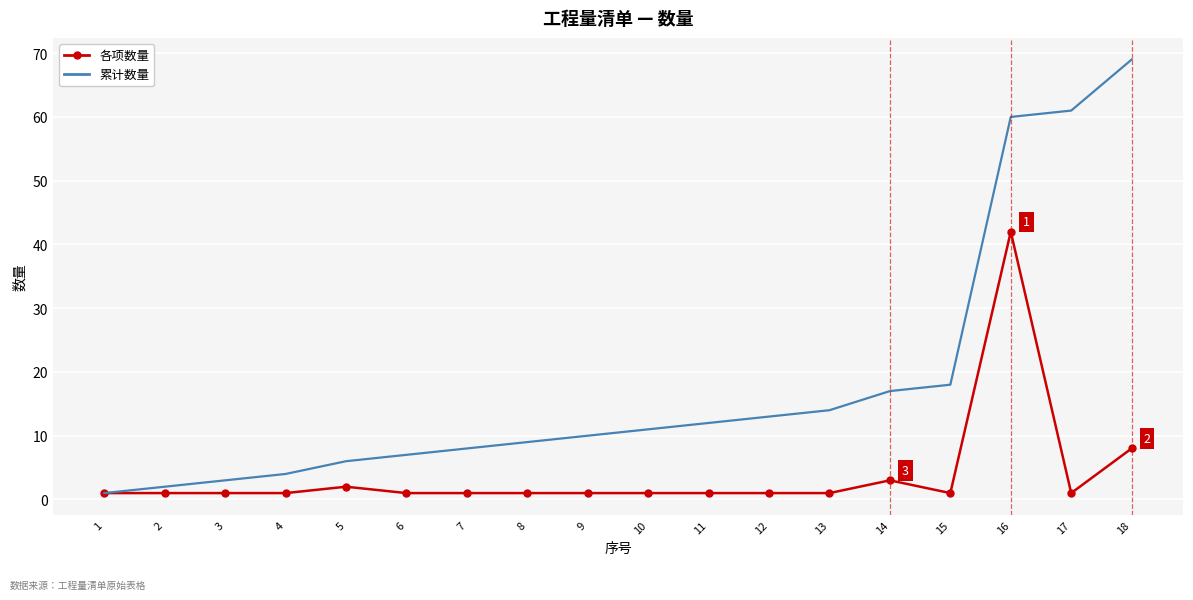

At which category is the sum across all series the highest?

16